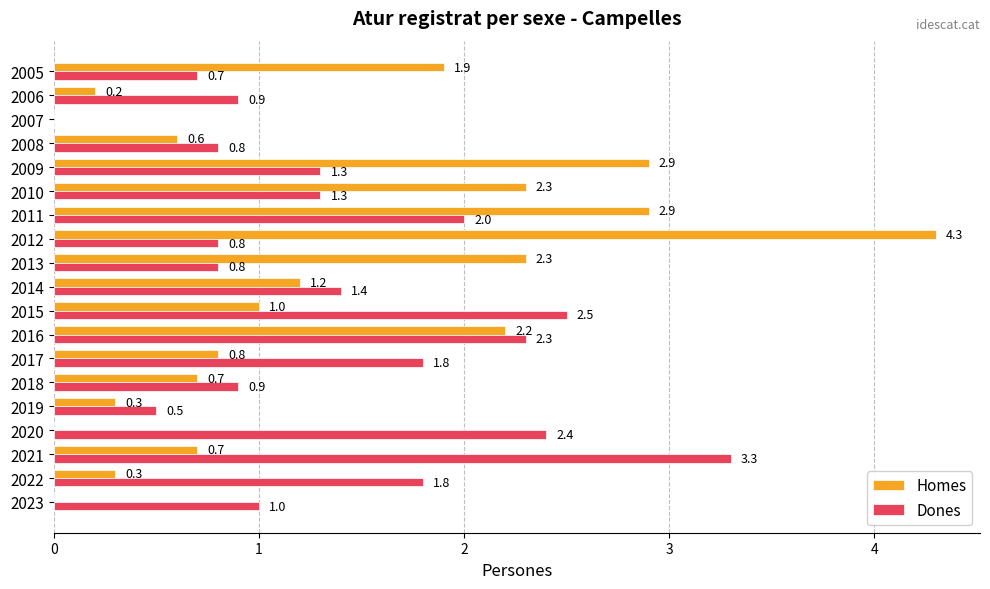

At which label is Homes closest to 2?

2005